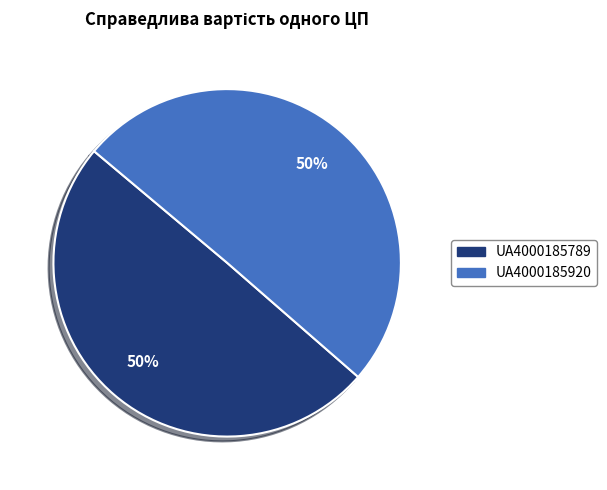

To the nearest percent, what is the combined percentage of UA4000185789 and UA4000185920?

100%